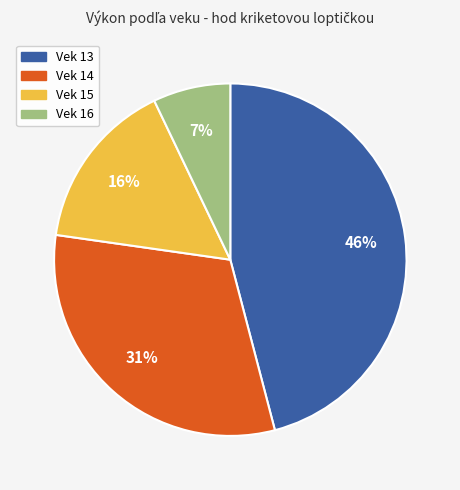

Is there a majority slice in this chart?

No